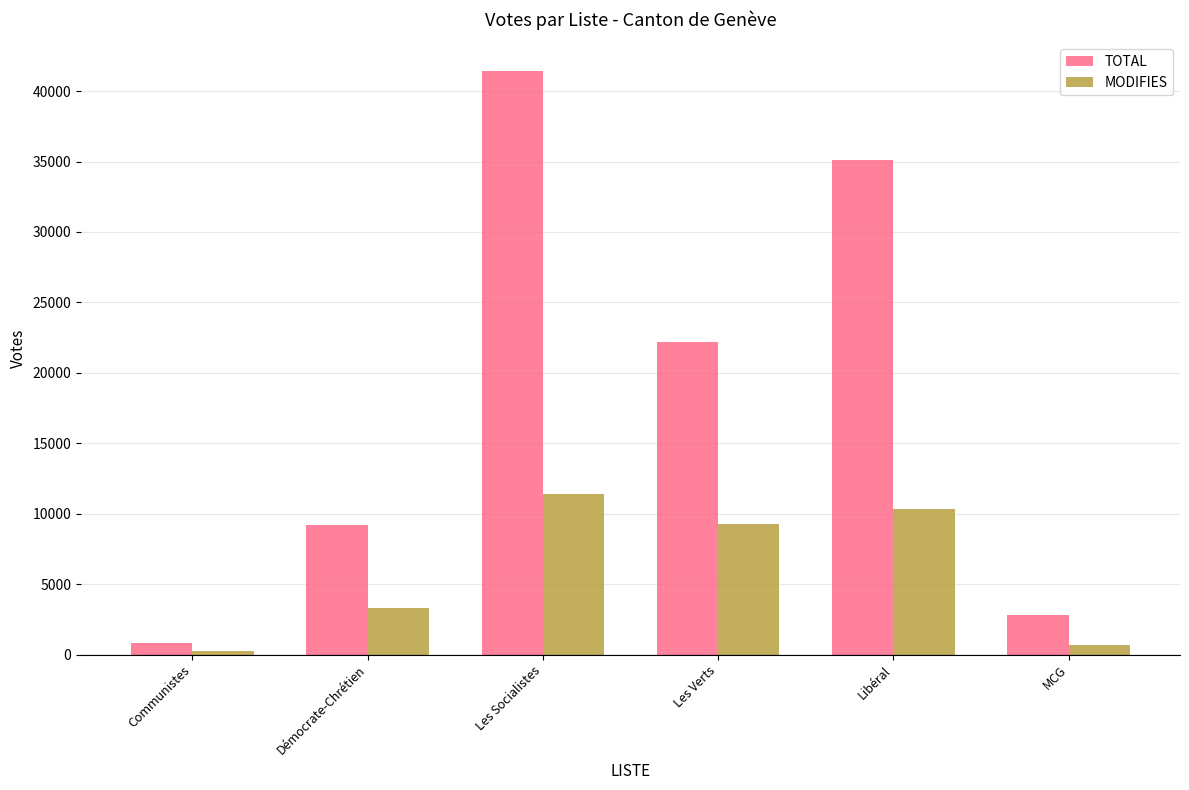

What is the label of the 2nd bar from the left?

Démocrate-Chrétien